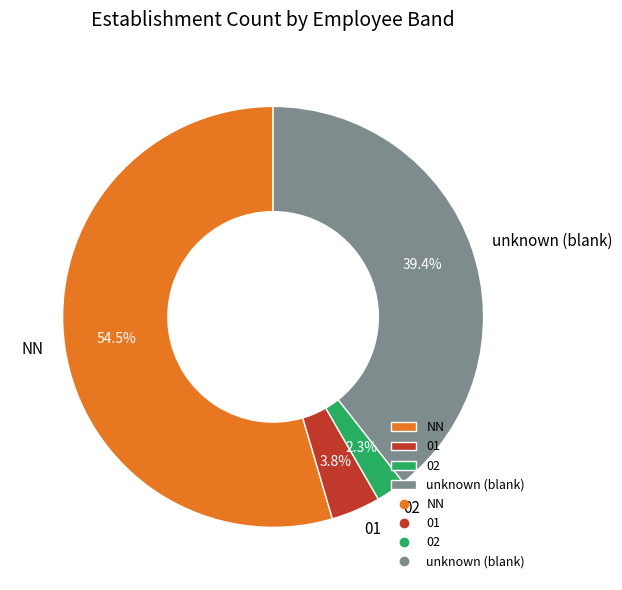

Which category has the biggest portion of the pie?

NN